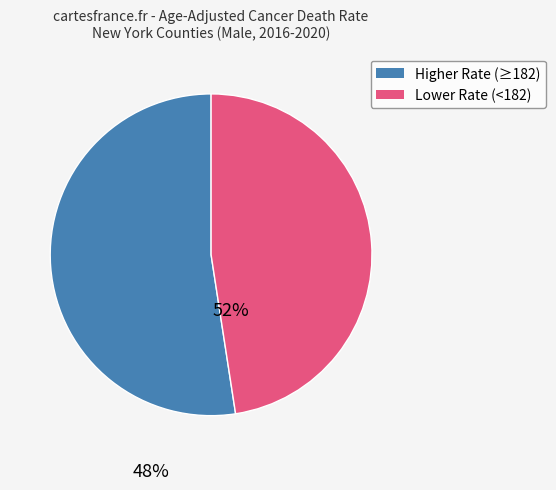

Is there a majority slice in this chart?

Yes